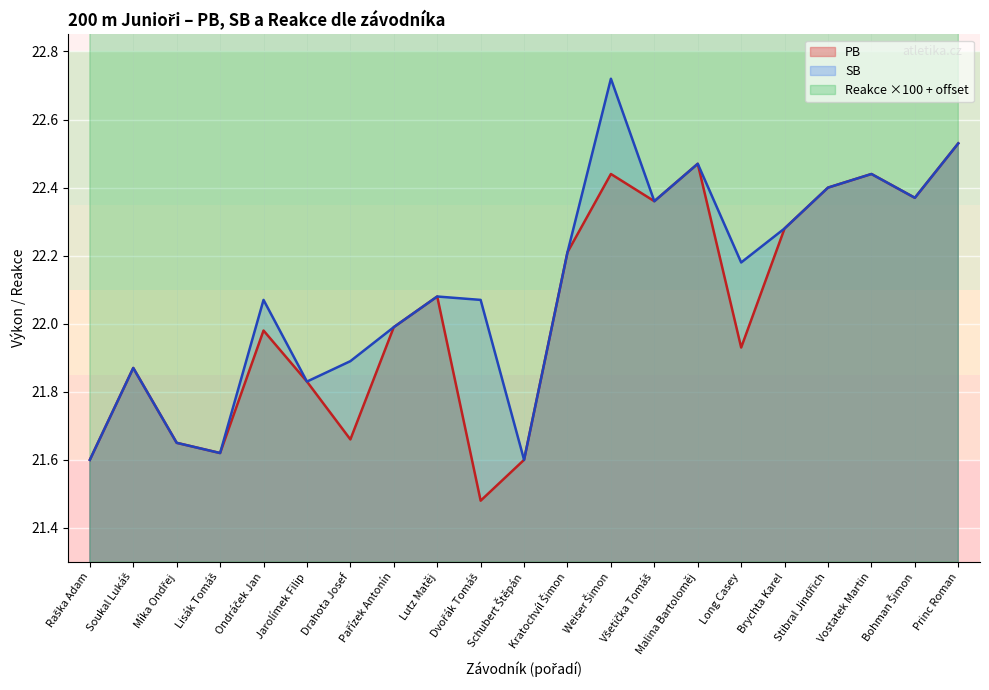

Reading right to left, what are all the values shown in this chart?

PB: Princ Roman=22.5	Bohman Šimon=22.4	Vostatek Martin=22.4	Stibral Jindřich=22.4	Brychta Karel=22.3	Long Casey=21.9	Malina Bartoloměj=22.5	Všetička Tomáš=22.4	Weiser Šimon=22.4	Kratochvíl Šimon=22.2	Schubert Štěpán=21.6	Dvořák Tomáš=21.5	Lutz Matěj=22.1	Pařízek Antonín=22.0	Drahota Josef=21.7	Jarolímek Filip=21.8	Ondráček Jan=22.0	Lisák Tomáš=21.6	Míka Ondřej=21.6	Soukal Lukáš=21.9	Raška Adam=21.6
SB: Princ Roman=22.5	Bohman Šimon=22.4	Vostatek Martin=22.4	Stibral Jindřich=22.4	Brychta Karel=22.3	Long Casey=22.2	Malina Bartoloměj=22.5	Všetička Tomáš=22.4	Weiser Šimon=22.7	Kratochvíl Šimon=22.2	Schubert Štěpán=21.6	Dvořák Tomáš=22.1	Lutz Matěj=22.1	Pařízek Antonín=22.0	Drahota Josef=21.9	Jarolímek Filip=21.8	Ondráček Jan=22.1	Lisák Tomáš=21.6	Míka Ondřej=21.6	Soukal Lukáš=21.9	Raška Adam=21.6
Reakce: Princ Roman=37.4	Bohman Šimon=36.6	Vostatek Martin=34.9	Stibral Jindřich=37.6	Brychta Karel=36.8	Long Casey=38.9	Malina Bartoloměj=38.7	Všetička Tomáš=40.1	Weiser Šimon=37.8	Kratochvíl Šimon=36.2	Schubert Štěpán=38.3	Dvořák Tomáš=39.7	Lutz Matěj=38.2	Pařízek Antonín=37.1	Drahota Josef=42.7	Jarolímek Filip=38.1	Ondráček Jan=35.4	Lisák Tomáš=36.4	Míka Ondřej=39.9	Soukal Lukáš=34.5	Raška Adam=36.3